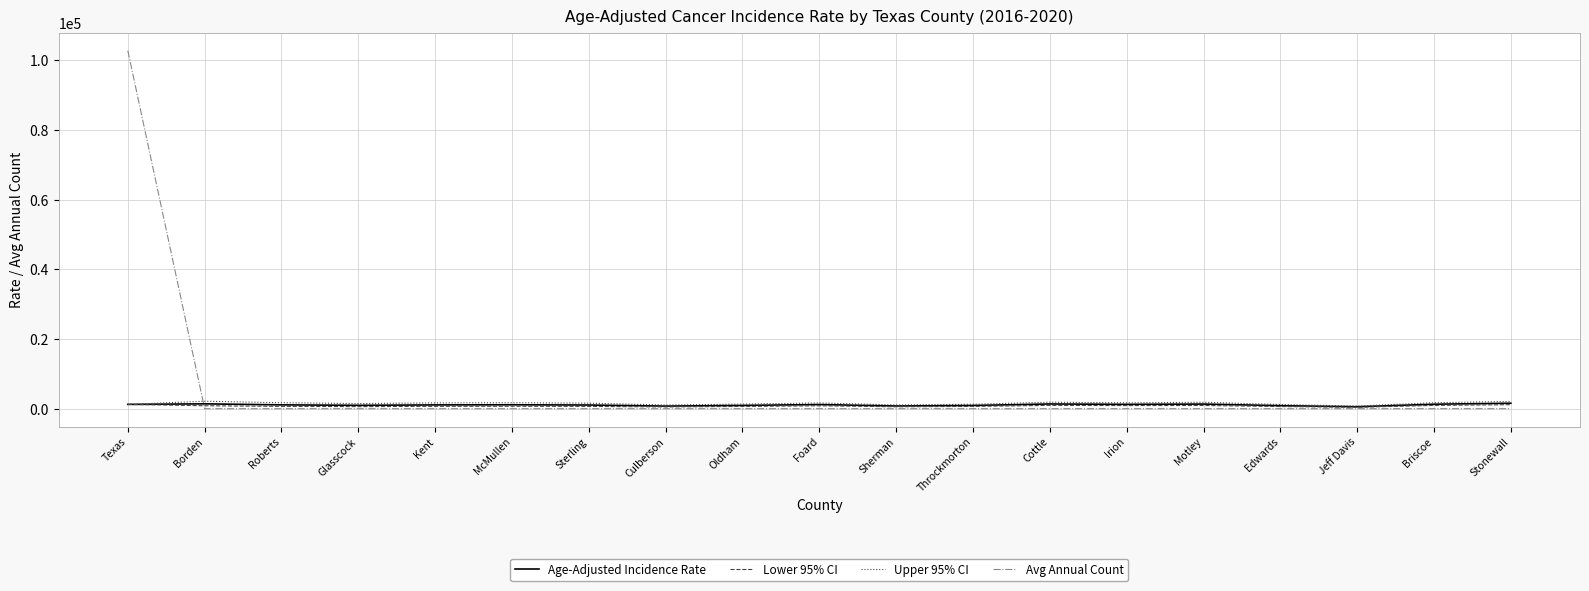

What position from the right is Roberts?

17